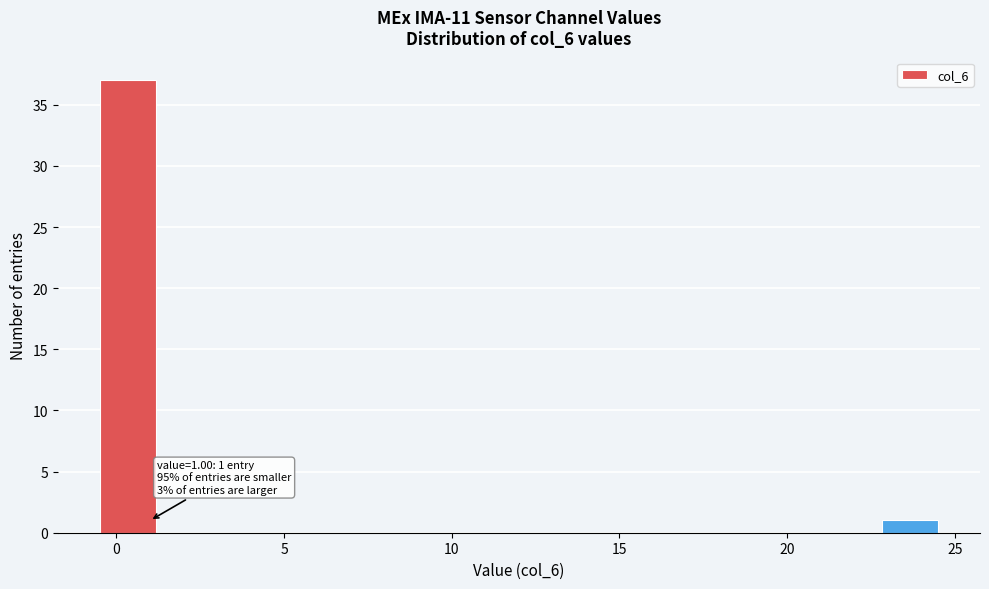

Around what value on the x-axis is the tallest bar? Give the approximate position of its centre, as read against the axis.

0.5